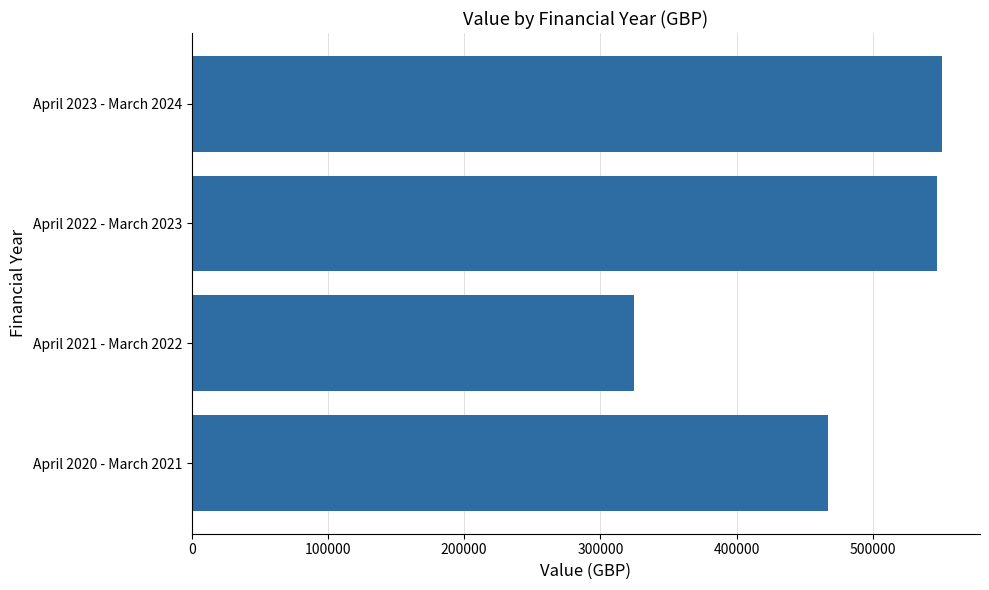

Reading bottom to top, extract all data points from this chart.

466734.2	324785.5	547190.4	551032.4